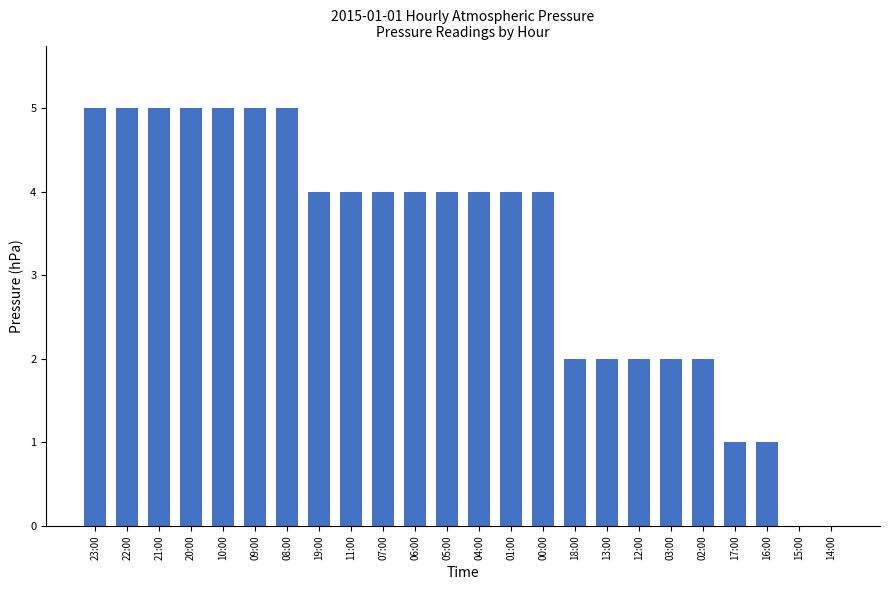

Where does the data first go above 4?

23:00